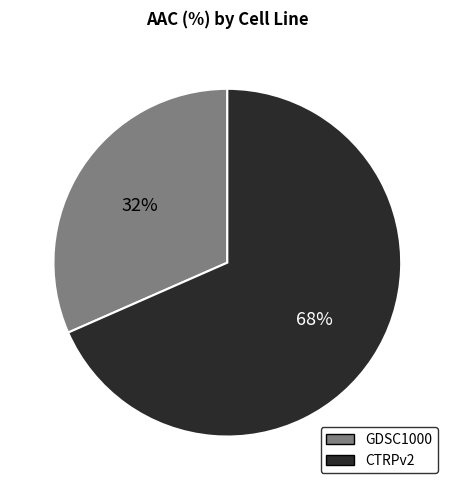

How many slices are in this pie chart?

2